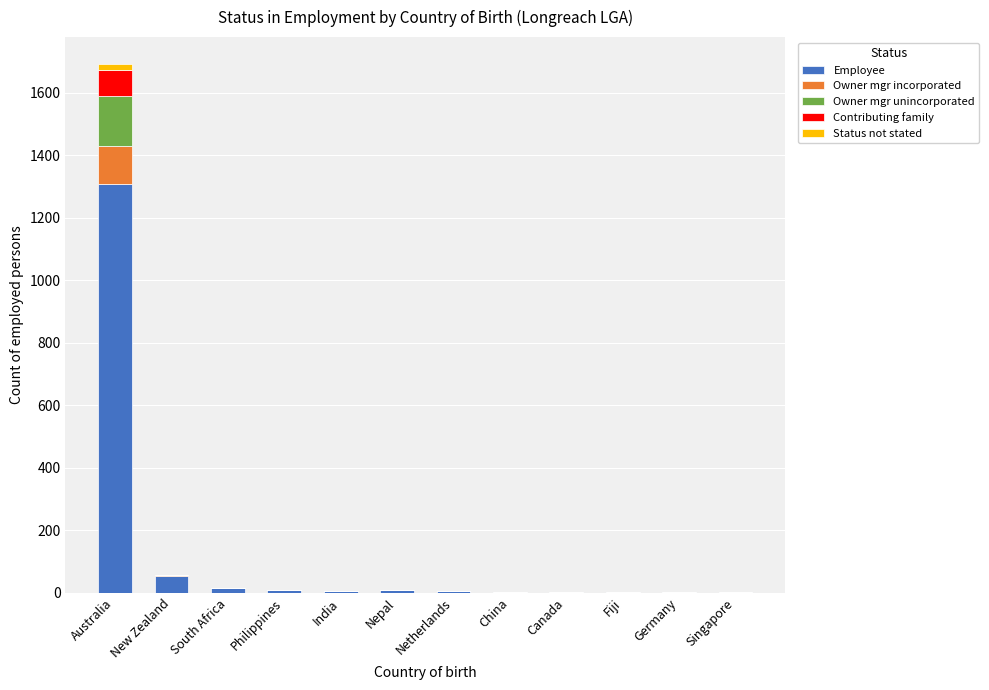

At which category is the sum across all series the highest?

Australia